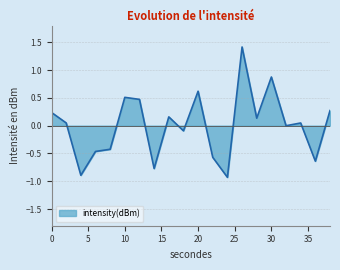

What is the maximum value shown in the chart?

1.4